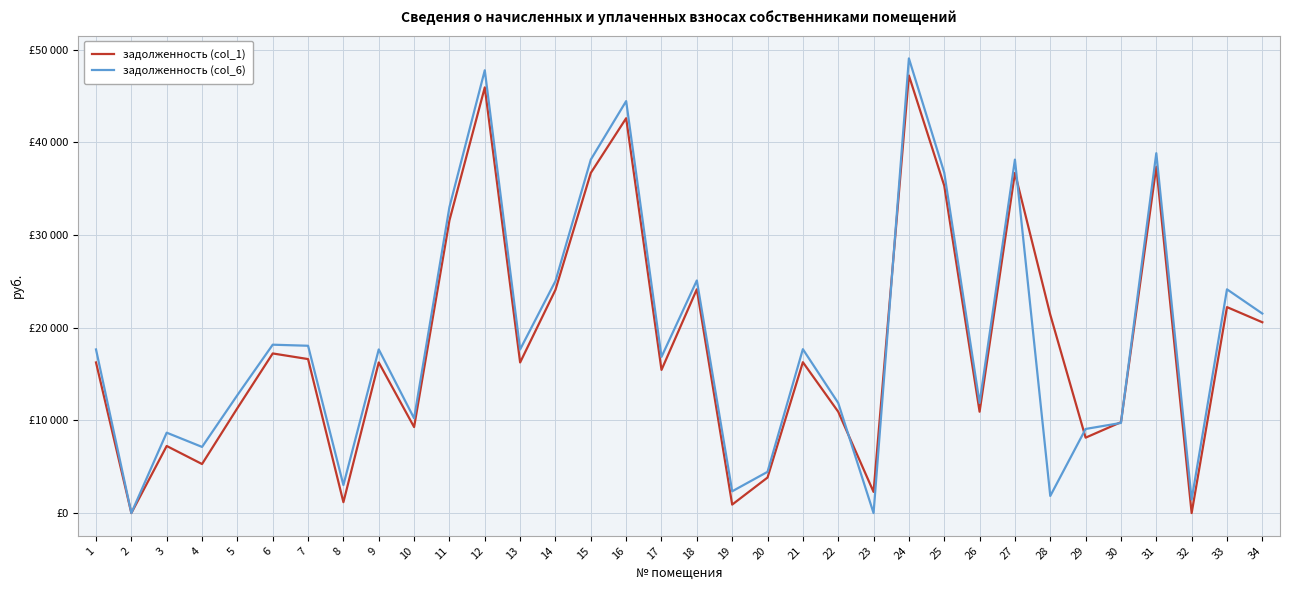

What is the total value across all series at 34?

42110.8